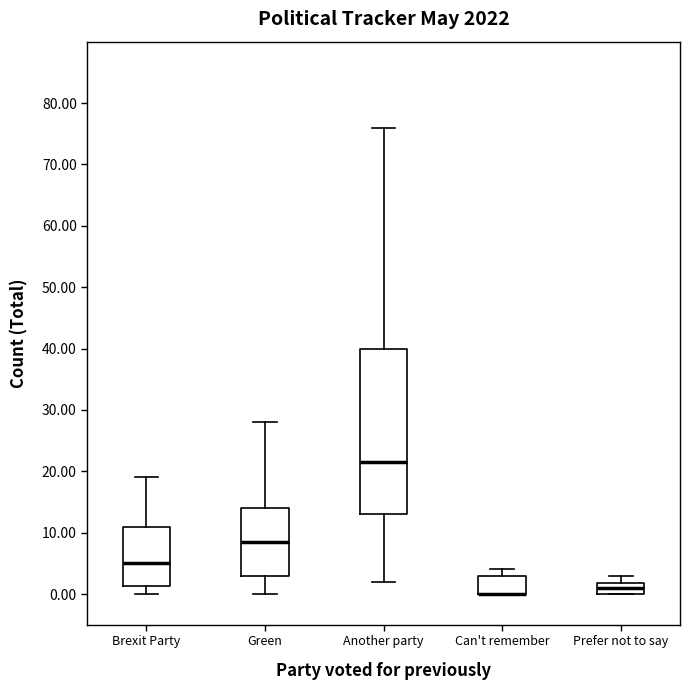

Where is the upper edge of the box for Green on the y-axis? The values are not printed on the chart, so give them approximately, as read against the axis.

14